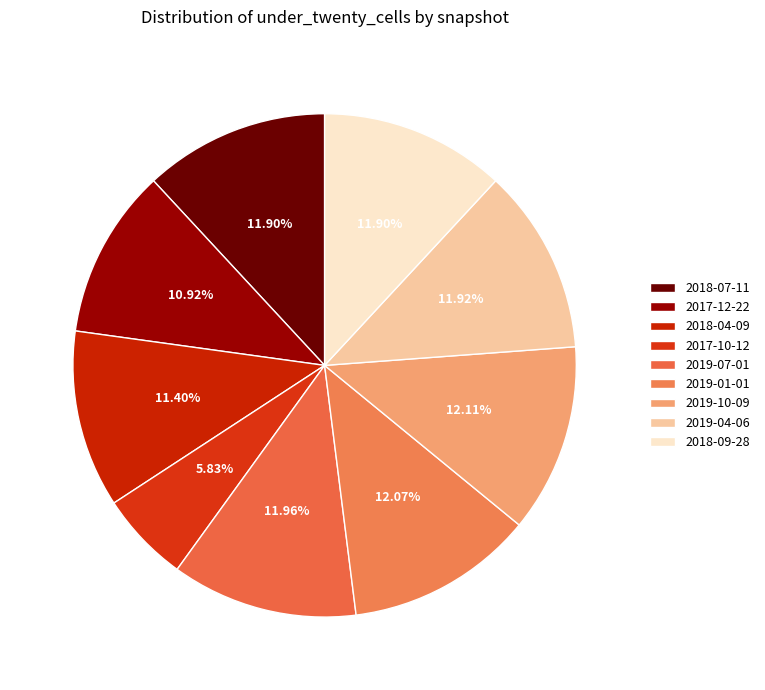

How many slices are in this pie chart?

9